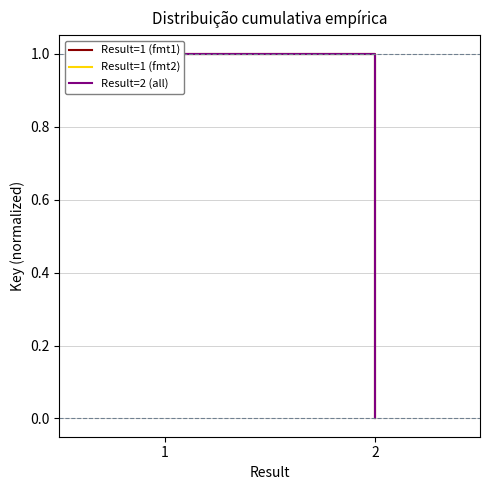

At which label is Result=1 (fmt1) closest to 0?

2